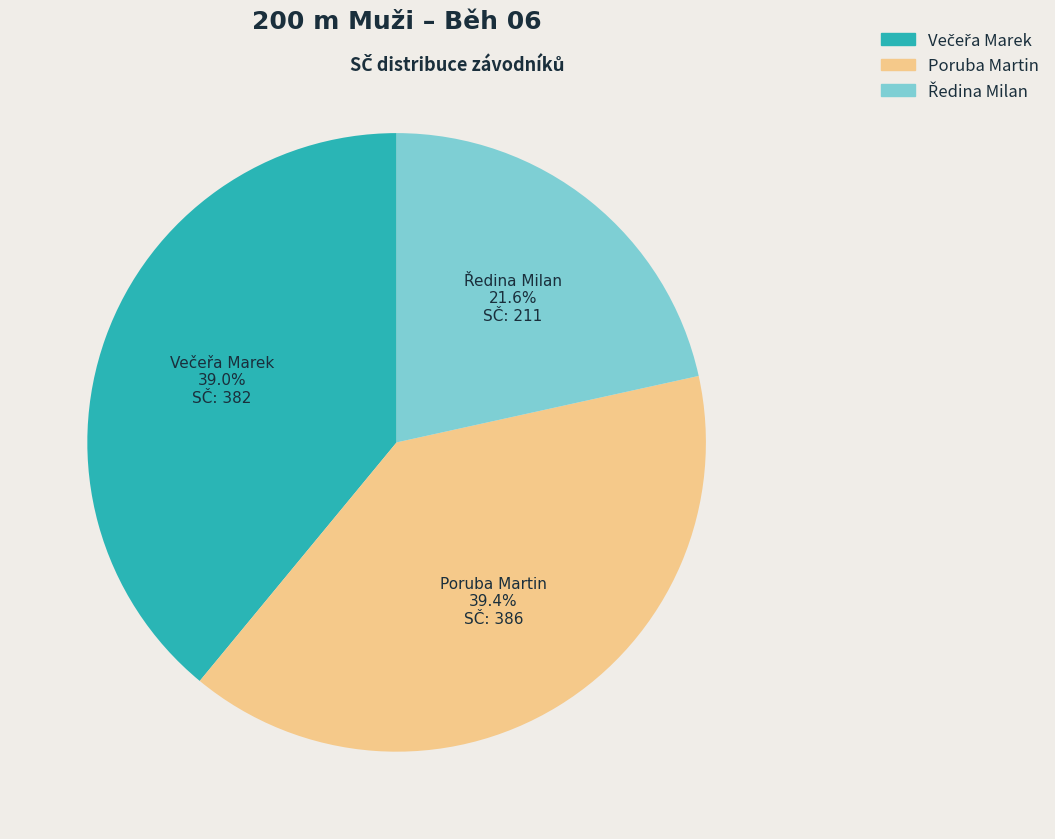

Does any single category account for the majority?

No